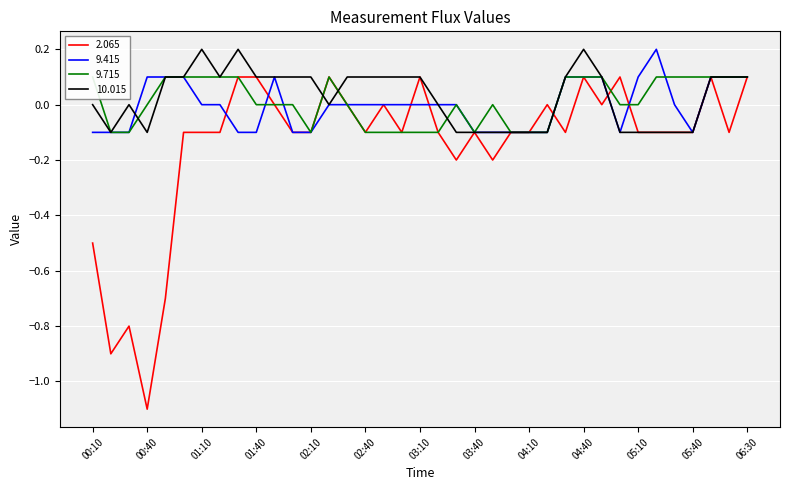

True or false: 10.015 has a value of 0.1 at 01:20.

True